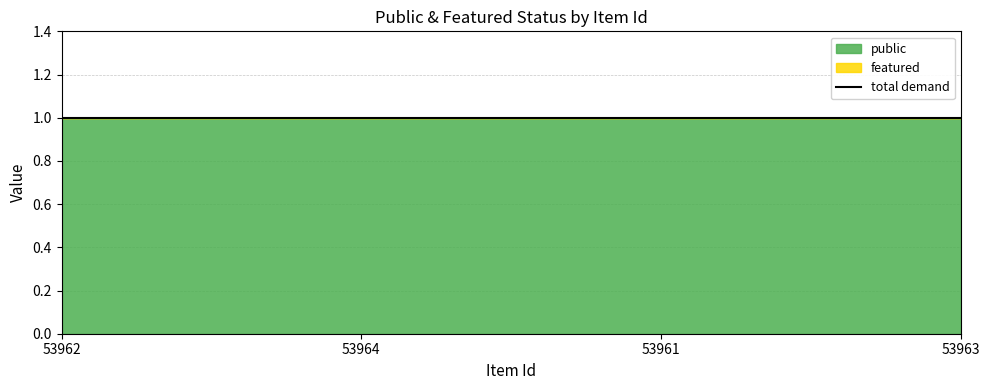

Rank the categories by public value from highest to lowest.

53962, 53964, 53961, 53963